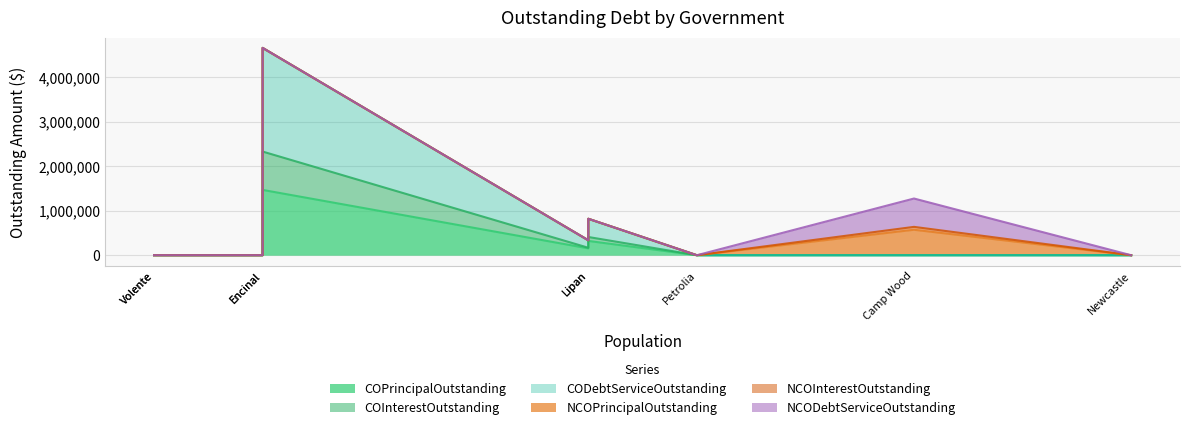

Reading left to right, extract all data points from this chart.

COPrincipalOutstanding: Newcastle=0.0	Camp Wood=0.0	Petrolia=0.0	Lipan=321000.0	Snook=154000.0	Encinal=1468000.0	Miami=0.0	Murchison=0.0	Volente=0.0
COInterestOutstanding: Newcastle=0.0	Camp Wood=0.0	Petrolia=0.0	Lipan=88669.0	Snook=13771.0	Encinal=862590.0	Miami=0.0	Murchison=0.0	Volente=0.0
CODebtServiceOutstanding: Newcastle=0.0	Camp Wood=0.0	Petrolia=0.0	Lipan=409669.0	Snook=167771.0	Encinal=2330590.0	Miami=0.0	Murchison=0.0	Volente=0.0
NCOPrincipalOutstanding: Newcastle=0.0	Camp Wood=572000.0	Petrolia=0.0	Lipan=0.0	Snook=0.0	Encinal=0.0	Miami=0.0	Murchison=0.0	Volente=0.0
NCOInterestOutstanding: Newcastle=0.0	Camp Wood=65379.8	Petrolia=0.0	Lipan=0.0	Snook=0.0	Encinal=0.0	Miami=0.0	Murchison=0.0	Volente=0.0
NCODebtServiceOutstanding: Newcastle=0.0	Camp Wood=637379.8	Petrolia=0.0	Lipan=0.0	Snook=0.0	Encinal=0.0	Miami=0.0	Murchison=0.0	Volente=0.0